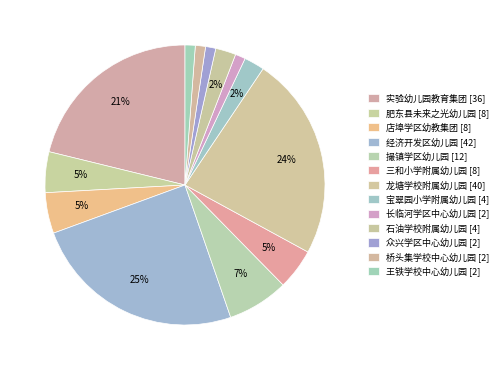

How many slices are in this pie chart?

13